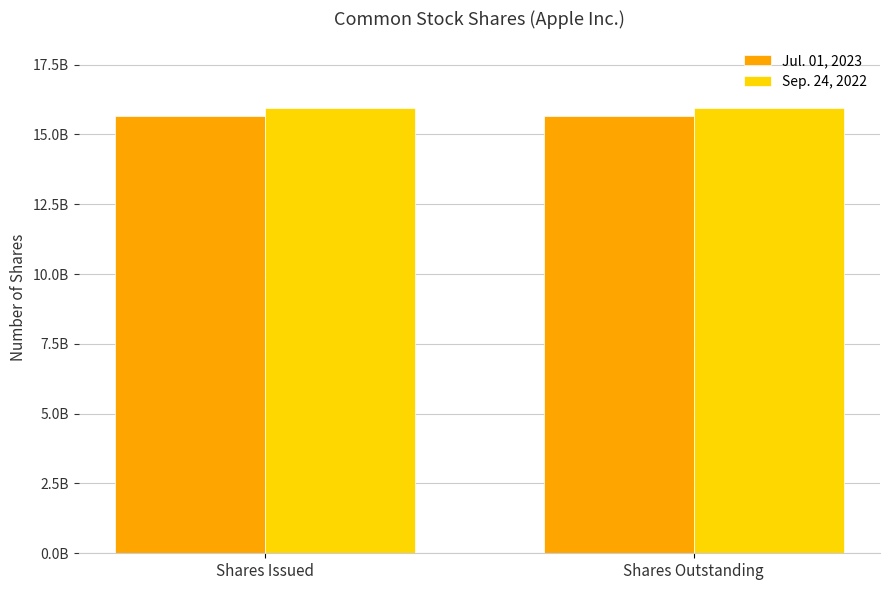

Are the bars grouped side by side (vs. stacked)?

Yes